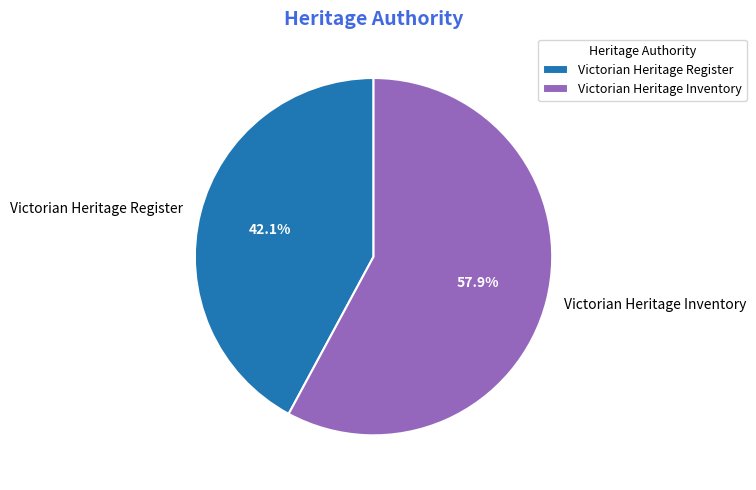

To the nearest percent, what is the difference between the largest and smallest slice percentages?

16%